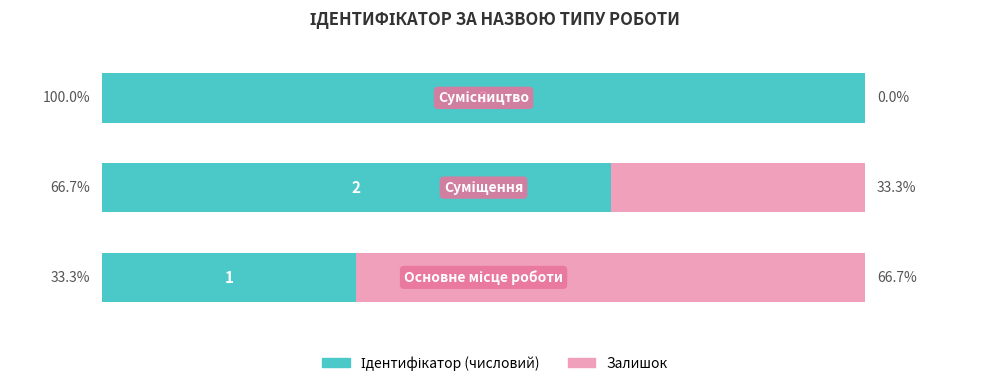

Which series has the widest spread of values?

Ідентифікатор (числовий)